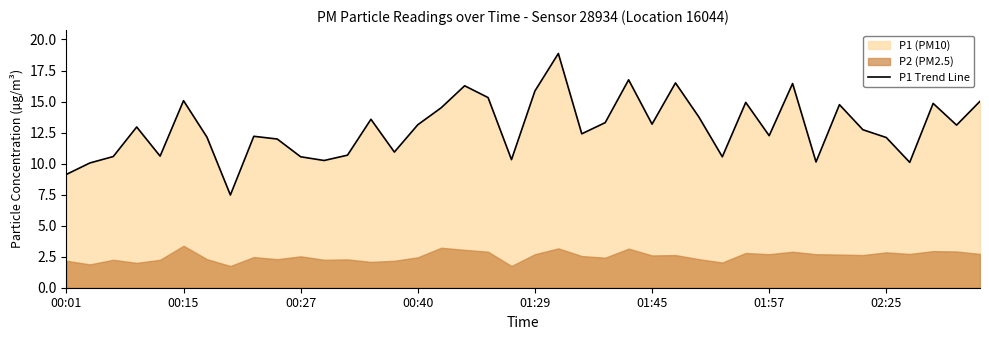

The value of P1 Trend Line at 00:01 is 2.6. True or false?

False